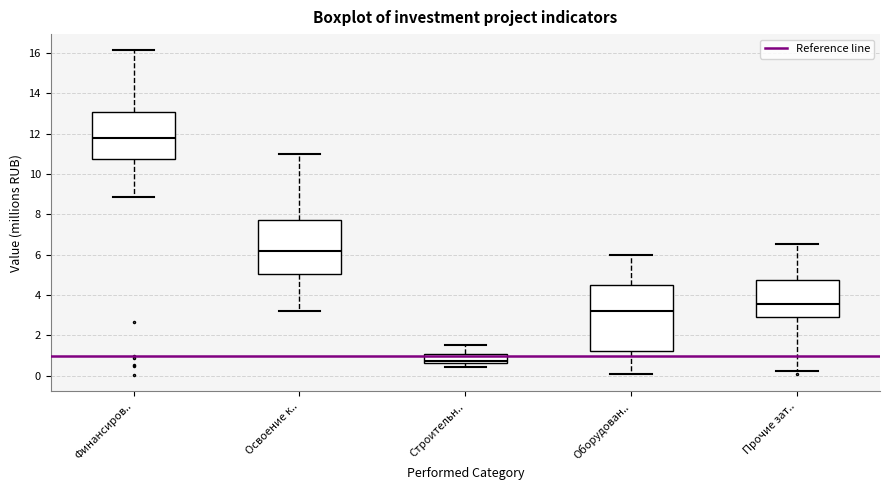

Which box is the tallest, from its lower edge to its upper edge?

Оборудован..